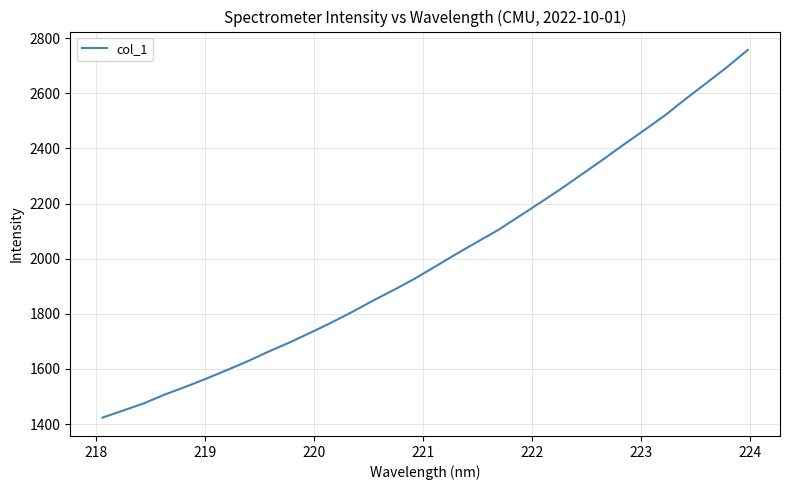

True or false: the data has more than 1 interior local peaks.

False